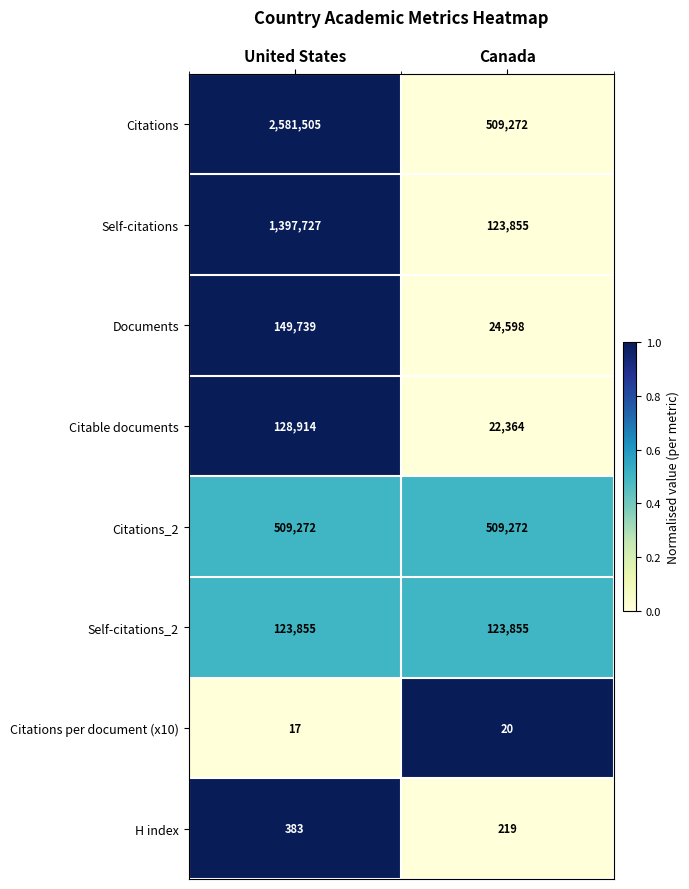

List the series in order of their peak value, lowest first.

Citations per document (x10), H index, Self-citations_2, Citable documents, Documents, Citations_2, Self-citations, Citations